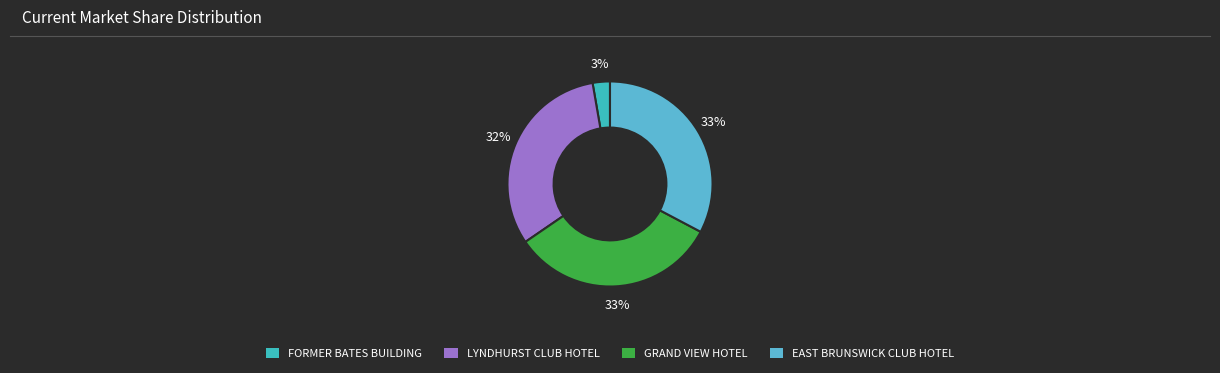

How many slices are in this pie chart?

4